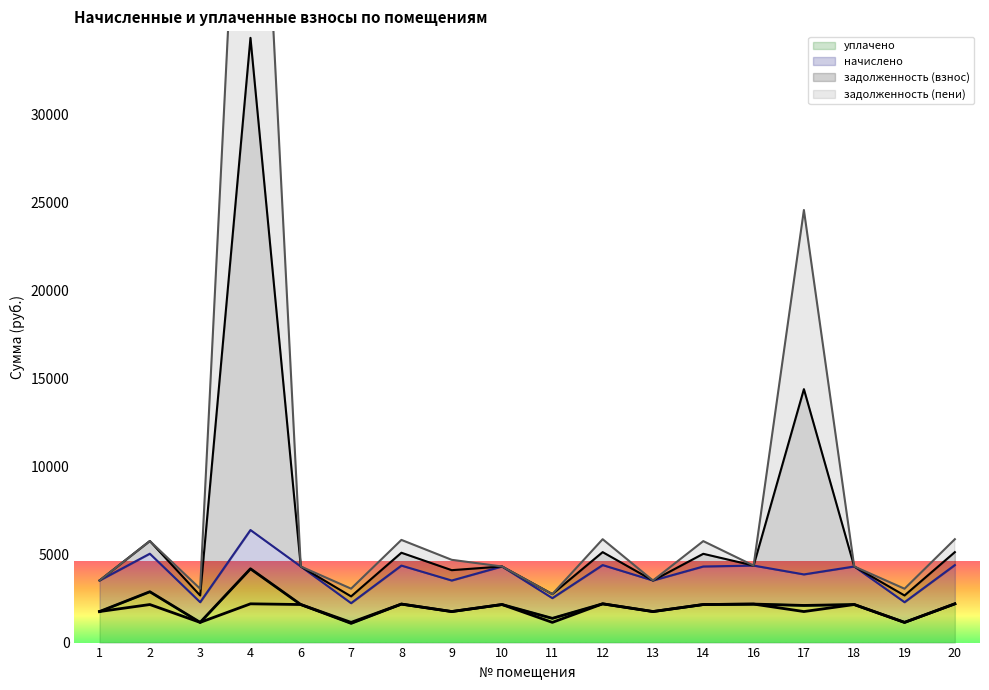

What is the approximate value of задолженность (пени) at 16?

4372.9